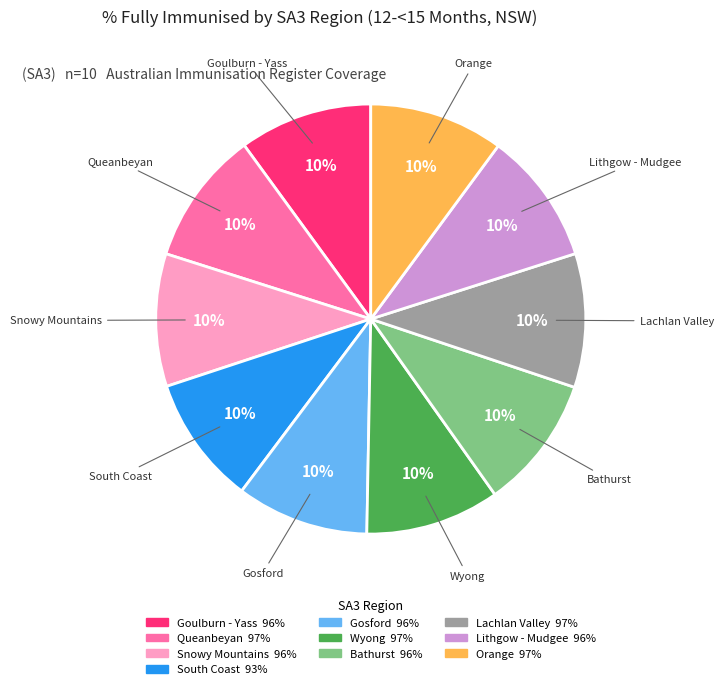

The Goulburn - Yass slice represents 18% of the pie. True or false?

False